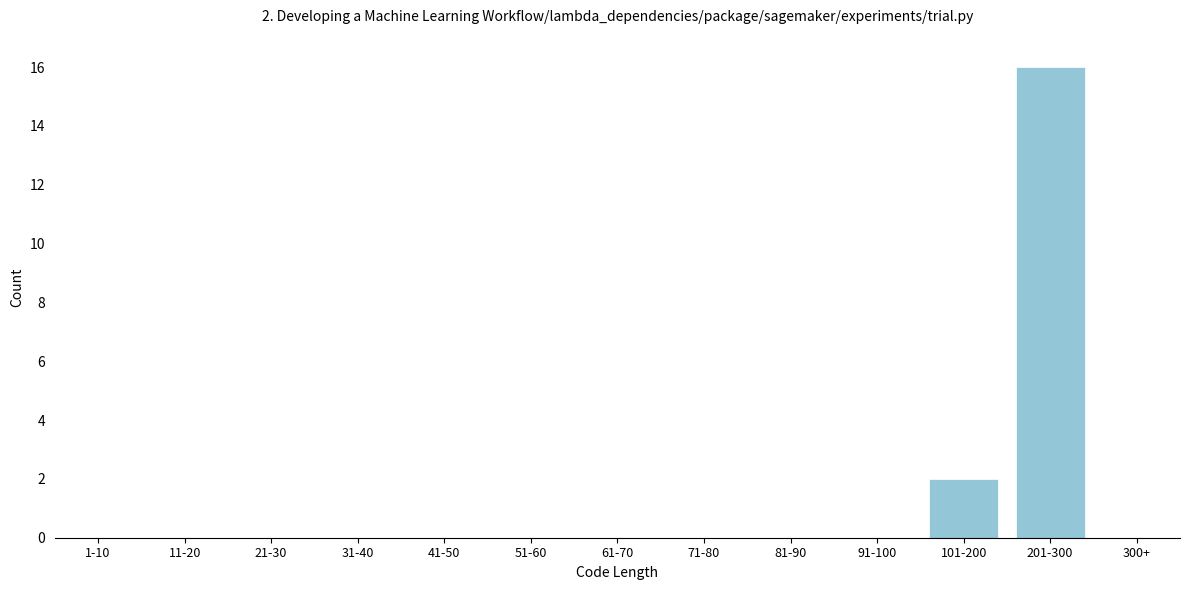

Reading left to right, extract all data points from this chart.

1-10=0	11-20=0	21-30=0	31-40=0	41-50=0	51-60=0	61-70=0	71-80=0	81-90=0	91-100=0	101-200=2	201-300=16	300+=0